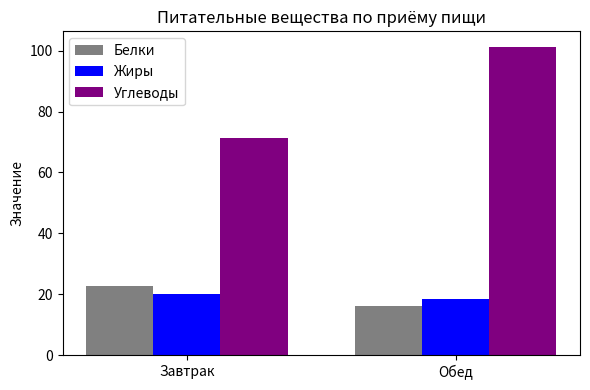

What is the label of the 1st bar from the right?

Обед